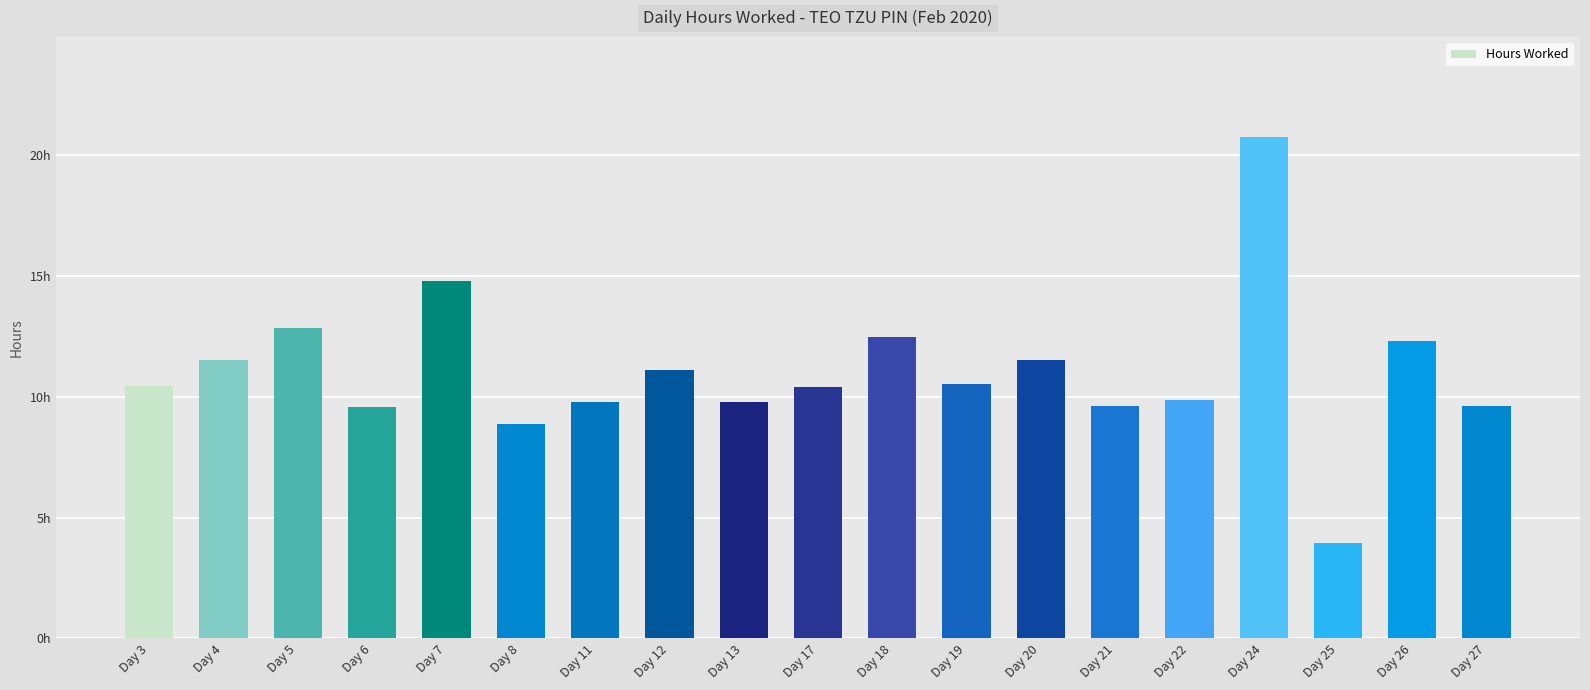

Does the chart contain any negative values?

No